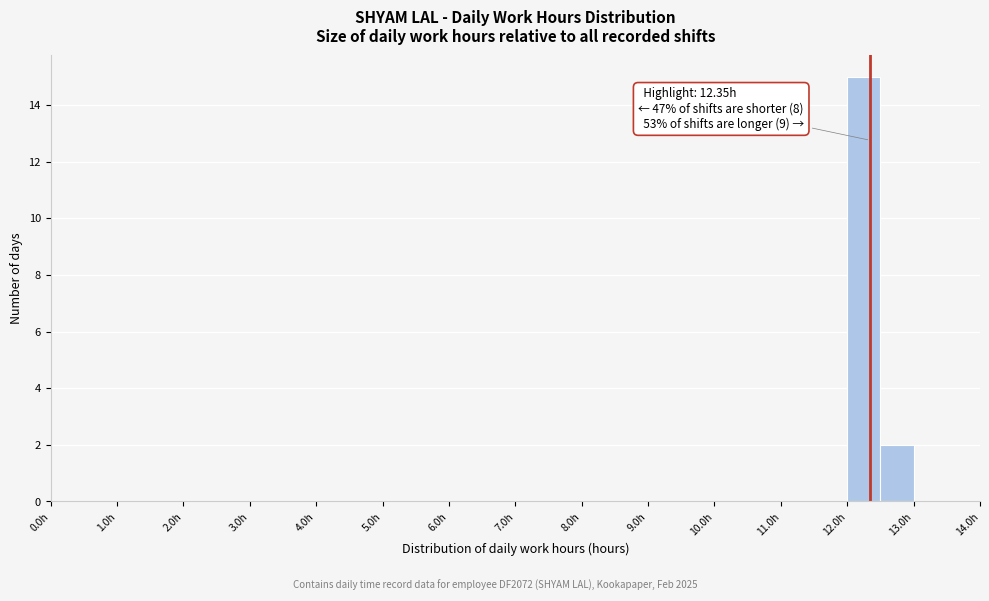

Which range on the x-axis has the tallest bar?

12.0 to 12.5